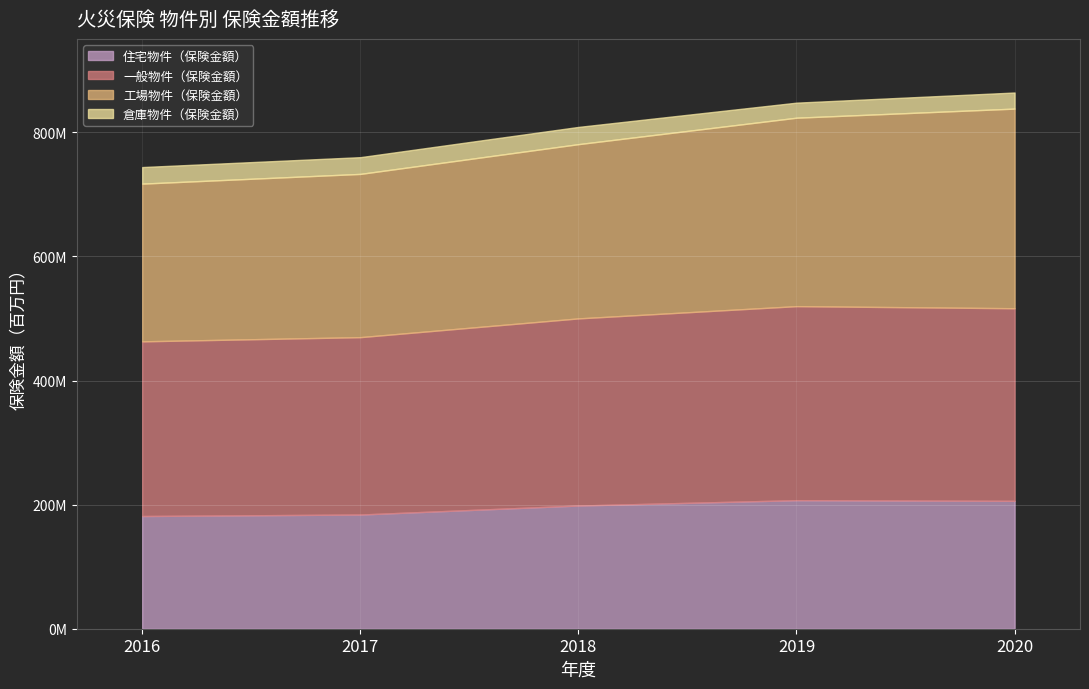

True or false: 住宅物件（保険金額） and 倉庫物件（保険金額） cross at least once.

False